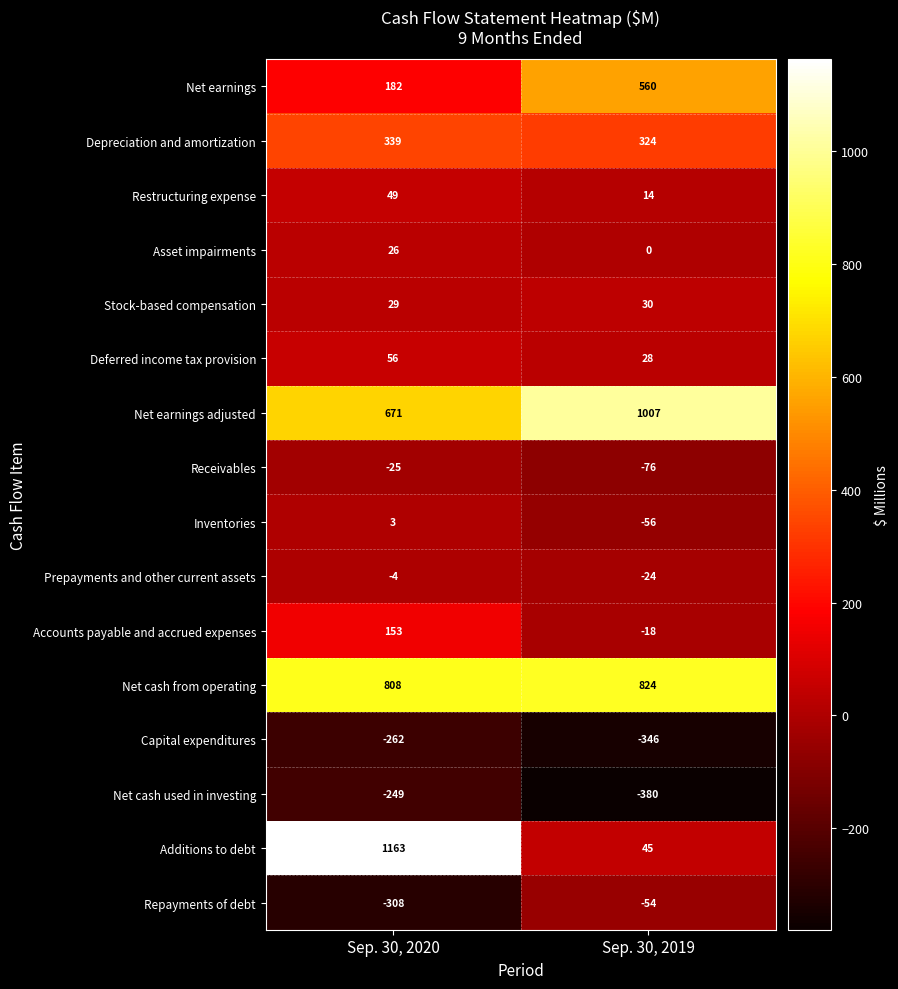

Rank the series by their maximum value, from highest to lowest.

Additions to debt, Net earnings adjusted, Net cash from operating, Net earnings, Depreciation and amortization, Accounts payable and accrued expenses, Deferred income tax provision, Restructuring expense, Stock-based compensation, Asset impairments, Inventories, Prepayments and other current assets, Receivables, Repayments of debt, Net cash used in investing, Capital expenditures